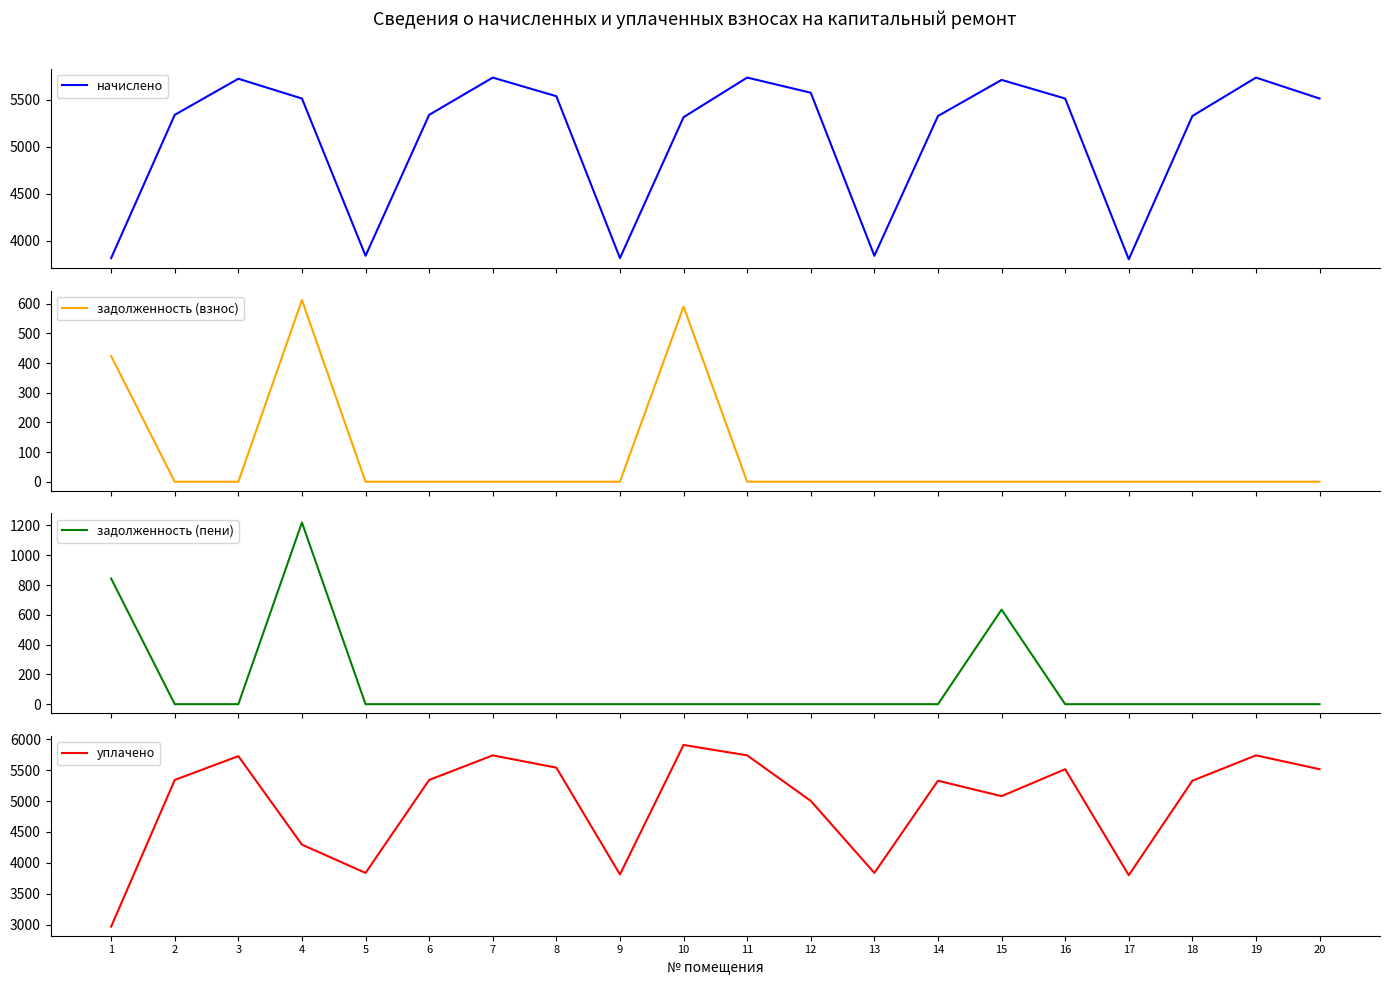

In начислено, how many points are higher than both neighbors (excluding endpoints)?

5